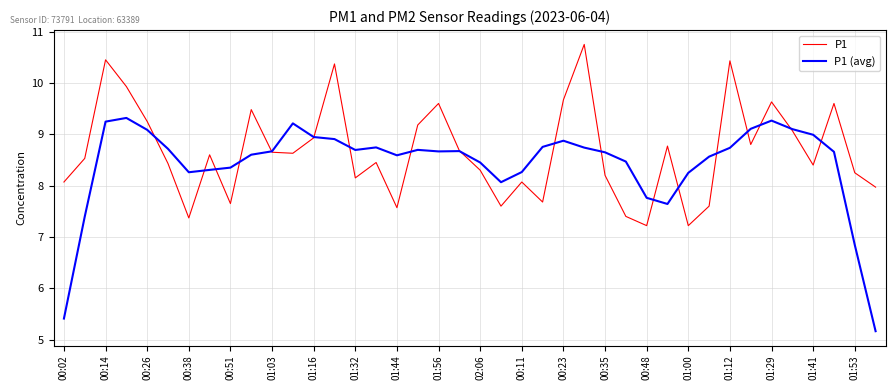

Which series has the widest spread of values?

P1 (avg)